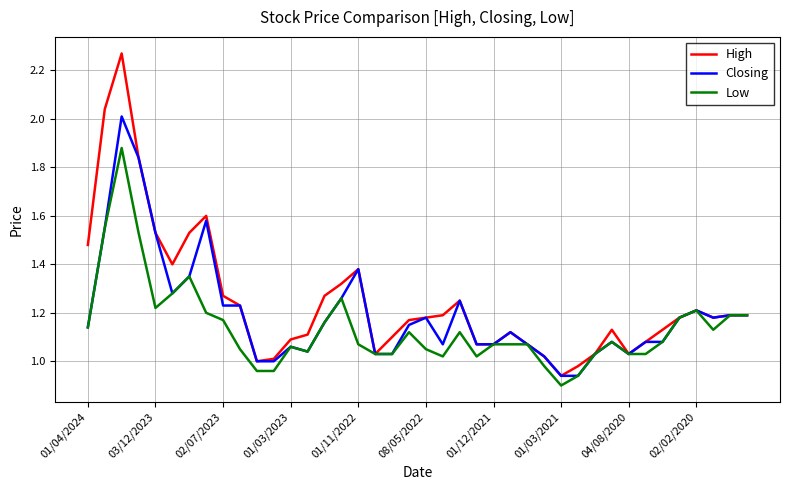

Which series has the widest spread of values?

High